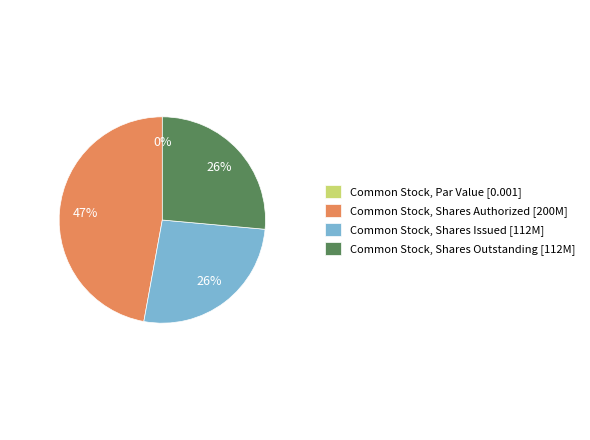

How many segments does this pie chart have?

4